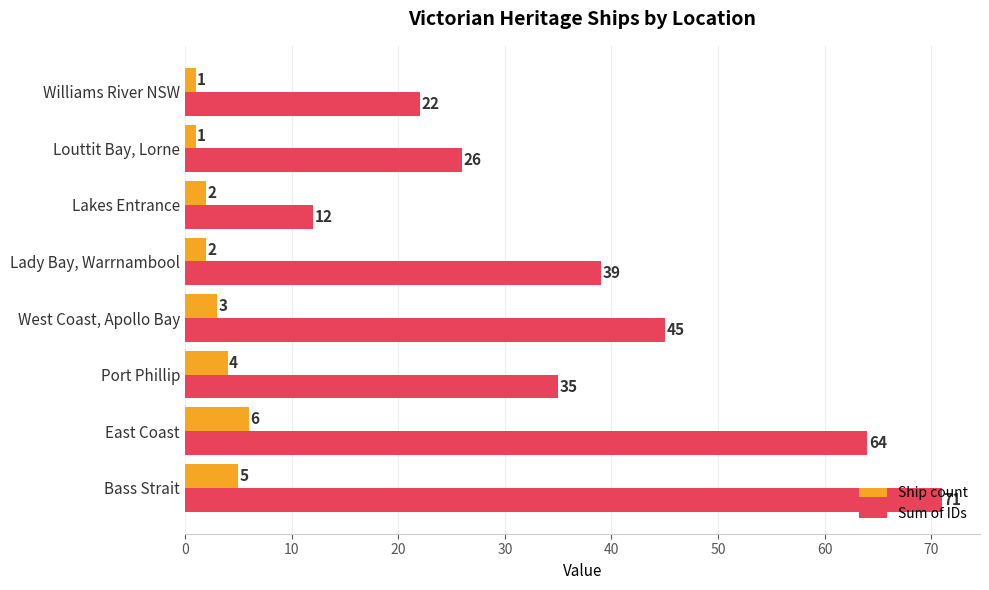

How many Ship count values are between 2 and 5?

5